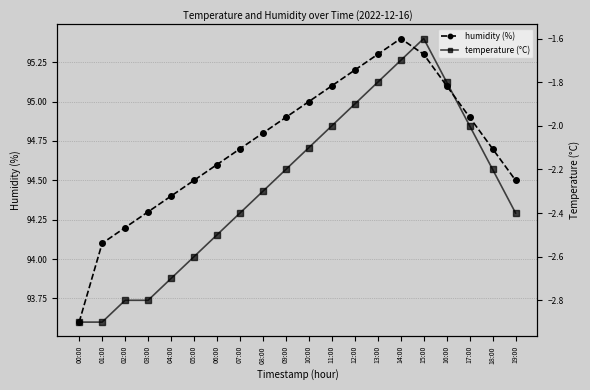

Rank the series by their maximum value, from highest to lowest.

humidity (%), temperature (°C)